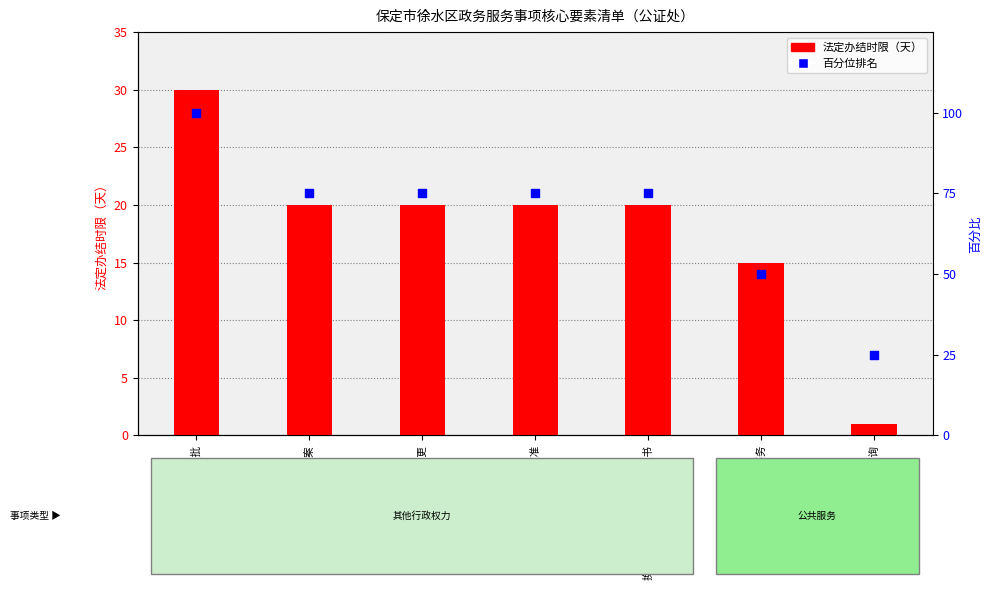

At which category is the sum across all series the highest?

公证机构设立审批